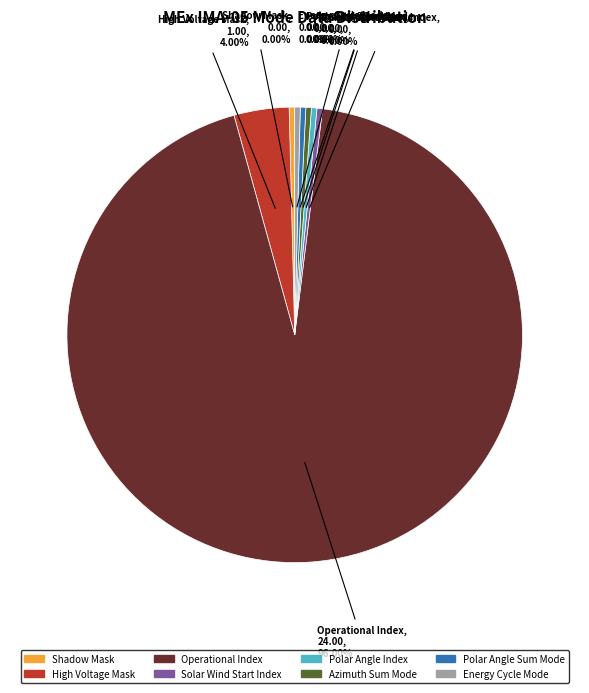

Is Operational Index the majority of the pie?

Yes